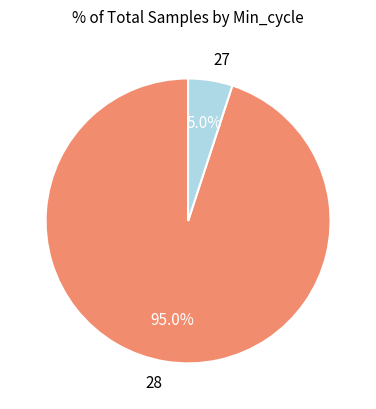

To the nearest percent, what portion does 28 represent?

95%